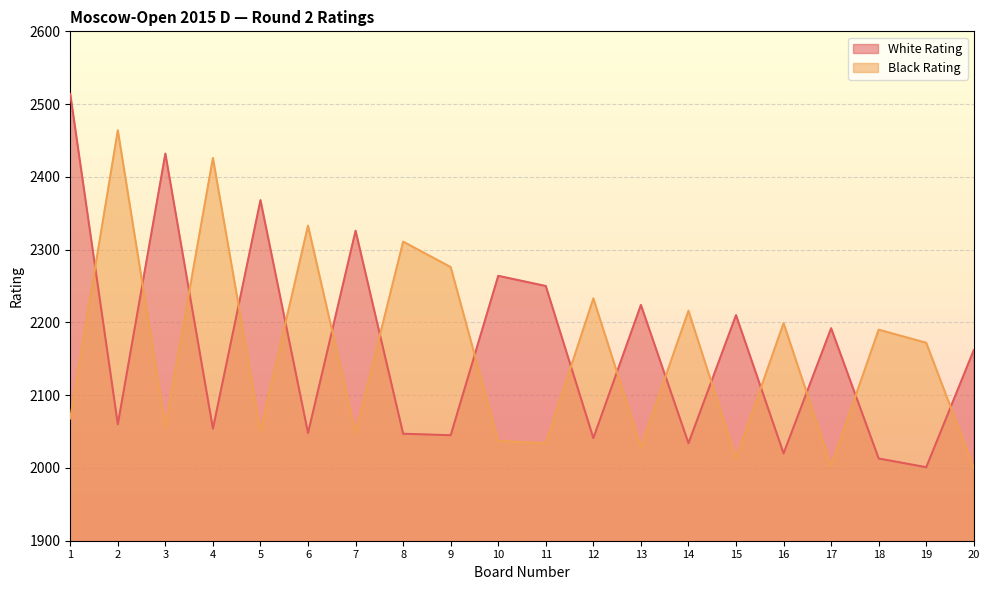

What is the greatest value displayed?

2514